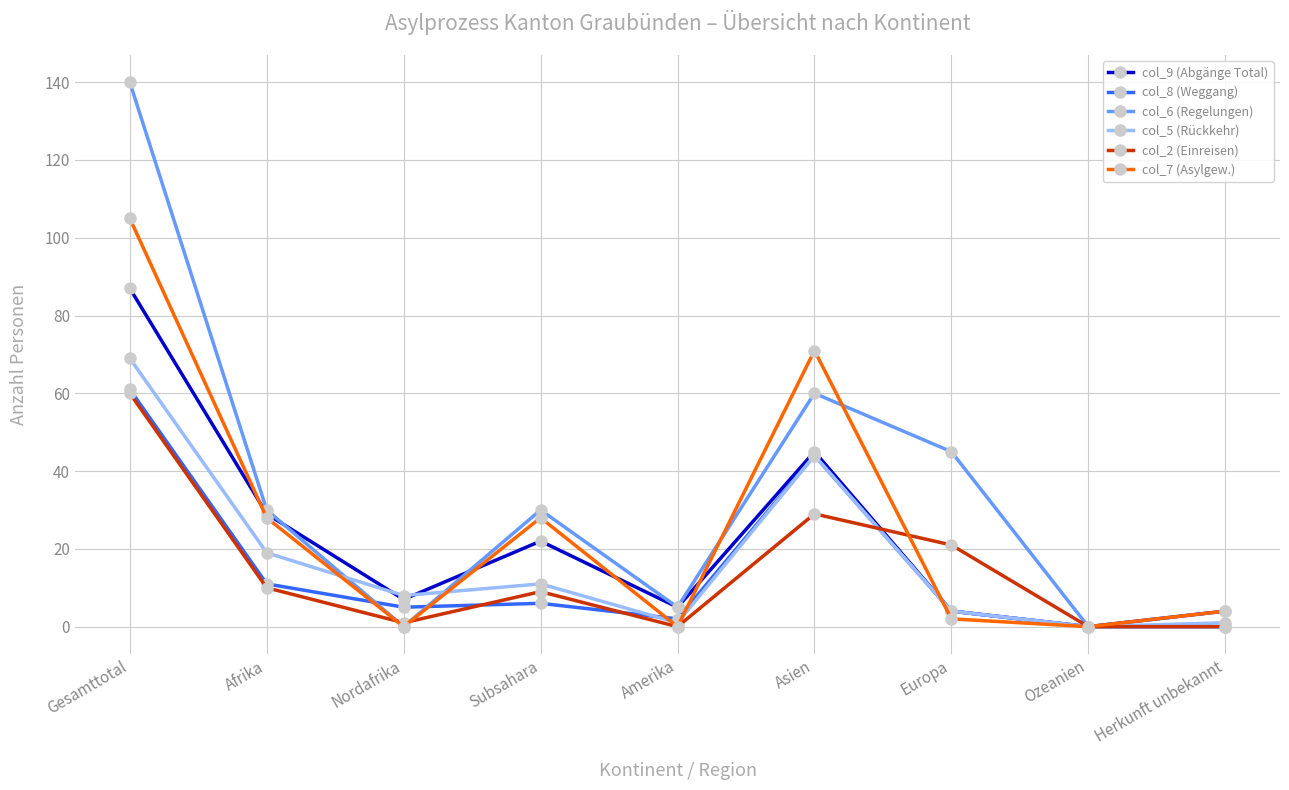

What is the average value of the col_2 (Einreisen) series?

14